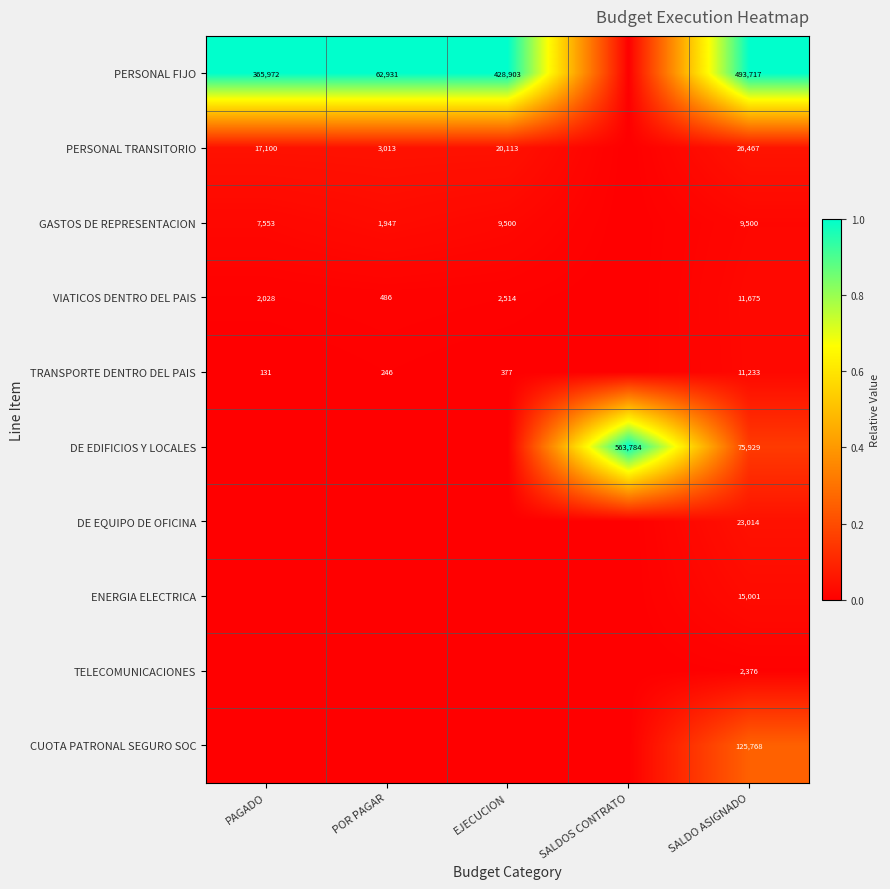

True or false: GASTOS DE REPRESENTACION has a value of 1555 at PAGADO.

False